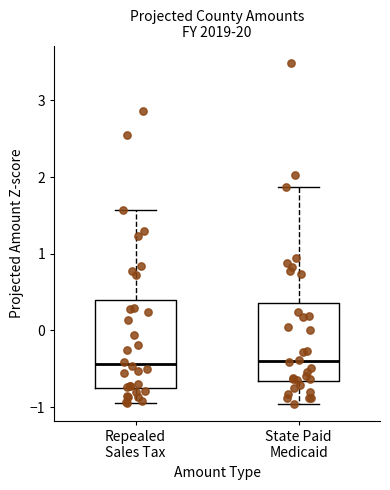

Where does the upper whisker of the box for Repealed Sales Tax end on the y-axis? The values are not printed on the chart, so give them approximately, as read against the axis.

1.6